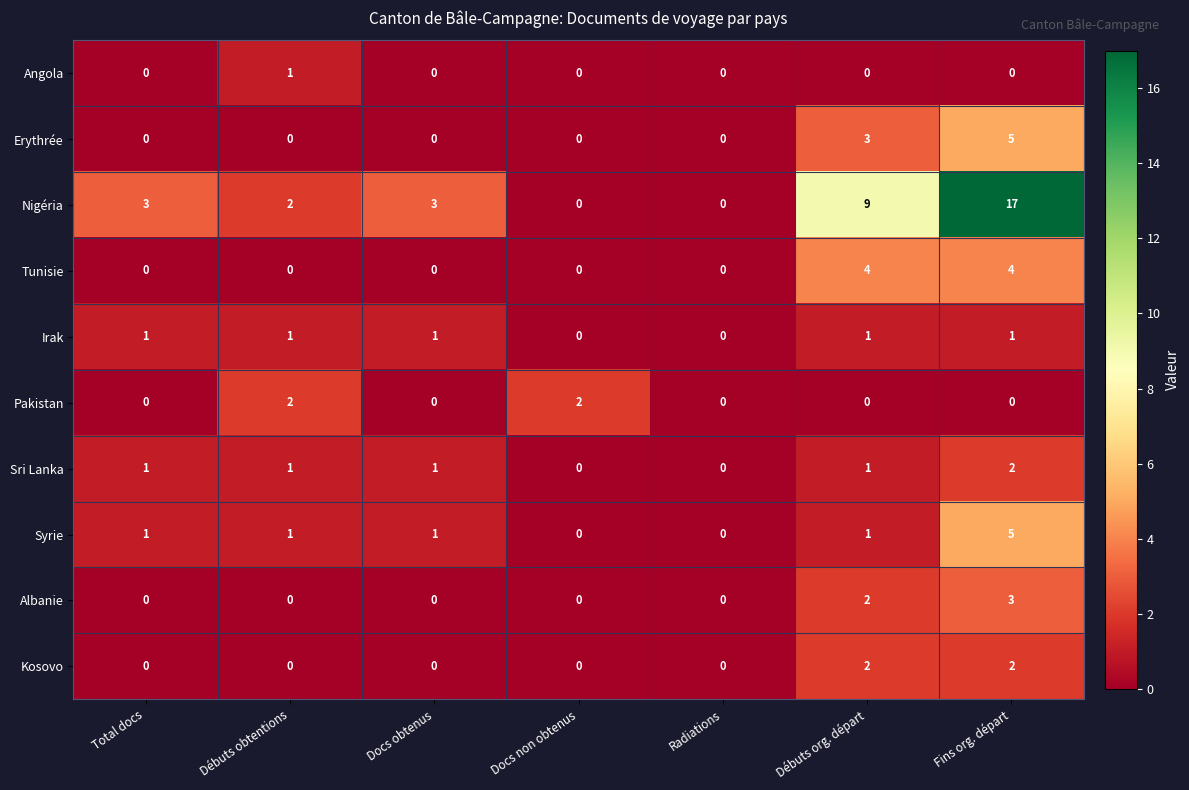

Which series has the largest range (max minus min)?

Nigéria